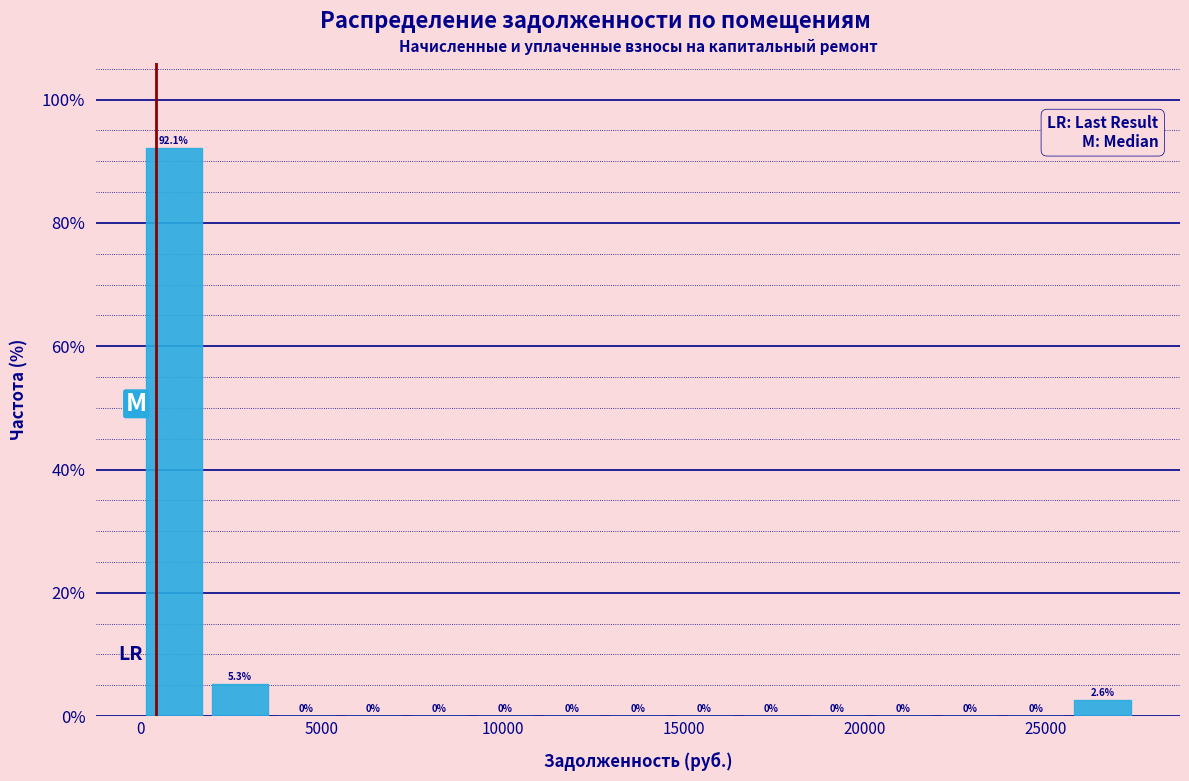

Around what value on the x-axis is the tallest bar? Give the approximate position of its centre, as read against the axis.

1000